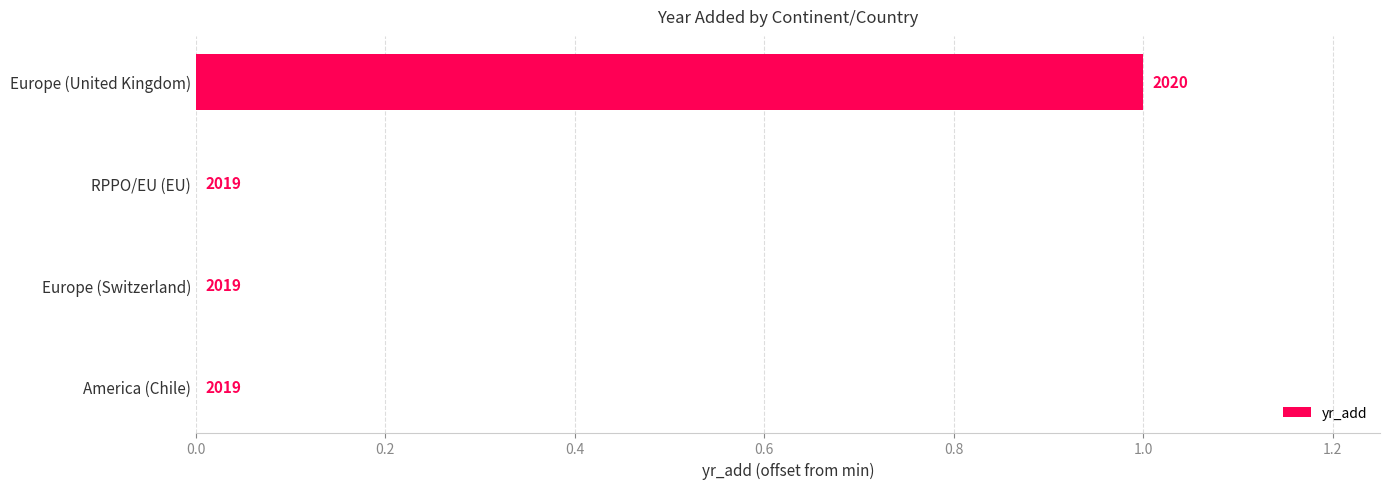

Are the bars horizontal?

Yes